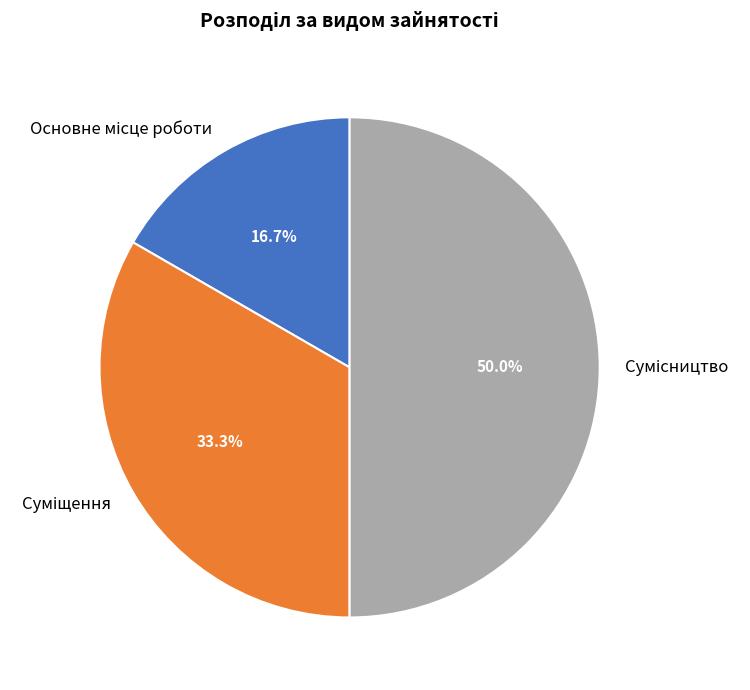

Is there any slice that represents more than half of the pie?

No